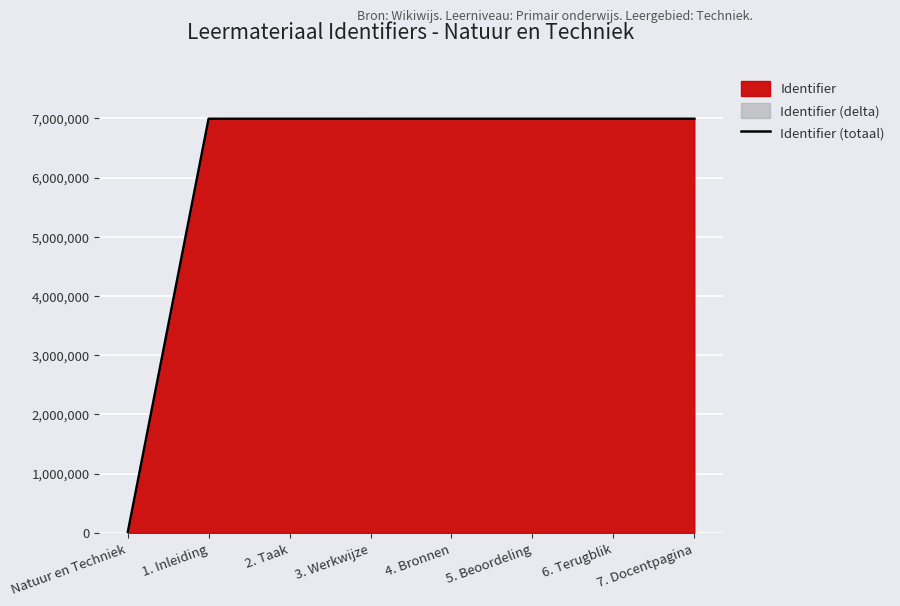

Which label corresponds to the largest value in the chart?

7. Docentpagina